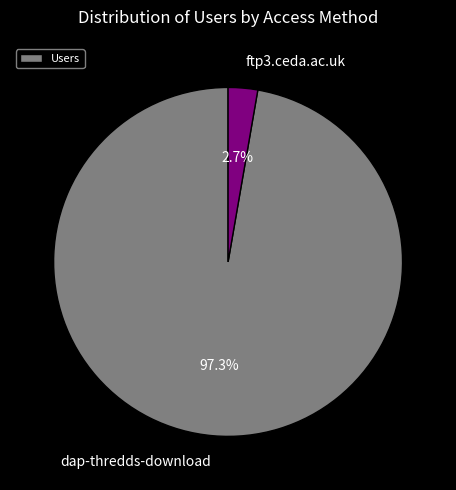

Which has a higher value, ftp3.ceda.ac.uk or dap-thredds-download?

dap-thredds-download